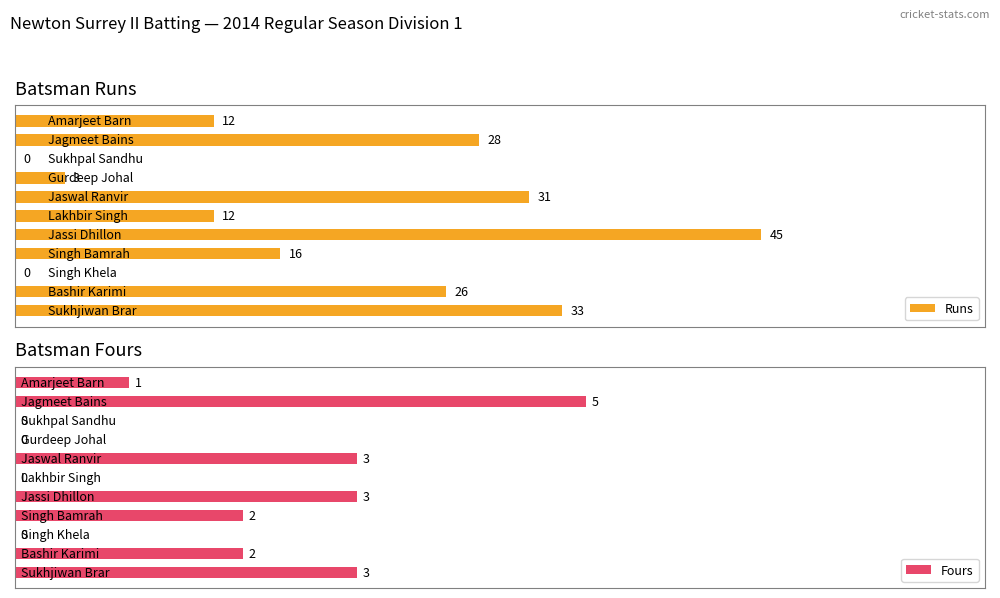

What is the difference between the highest and lowest values at 3?

14